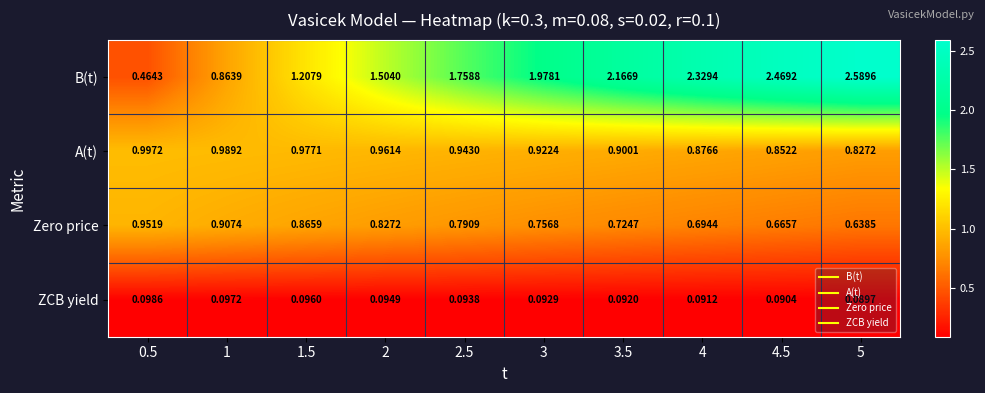

Is the value of ZCB yield at 3 greater than the value of Zero price at 4?

No